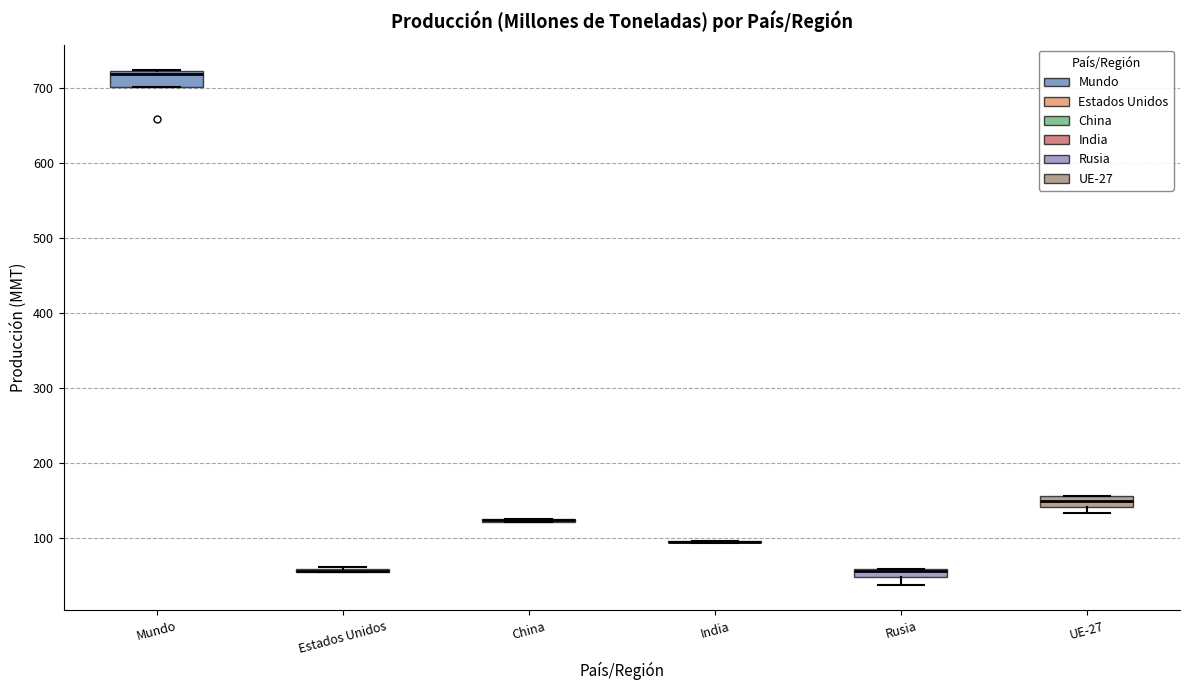

Where is the upper edge of the box for Mundo on the y-axis? The values are not printed on the chart, so give them approximately, as read against the axis.

720